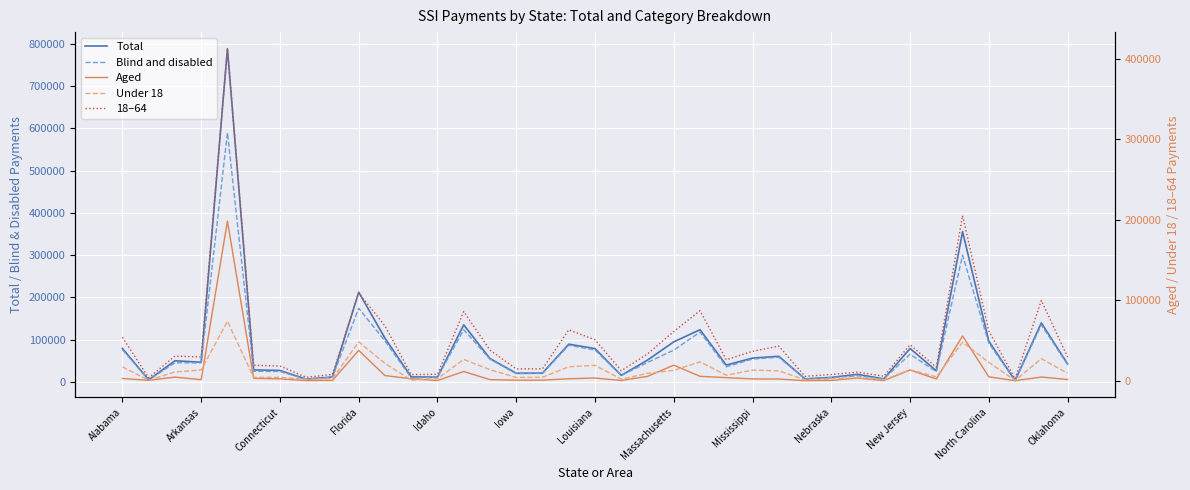

Is it true that Total equals 23982 at 19?

False